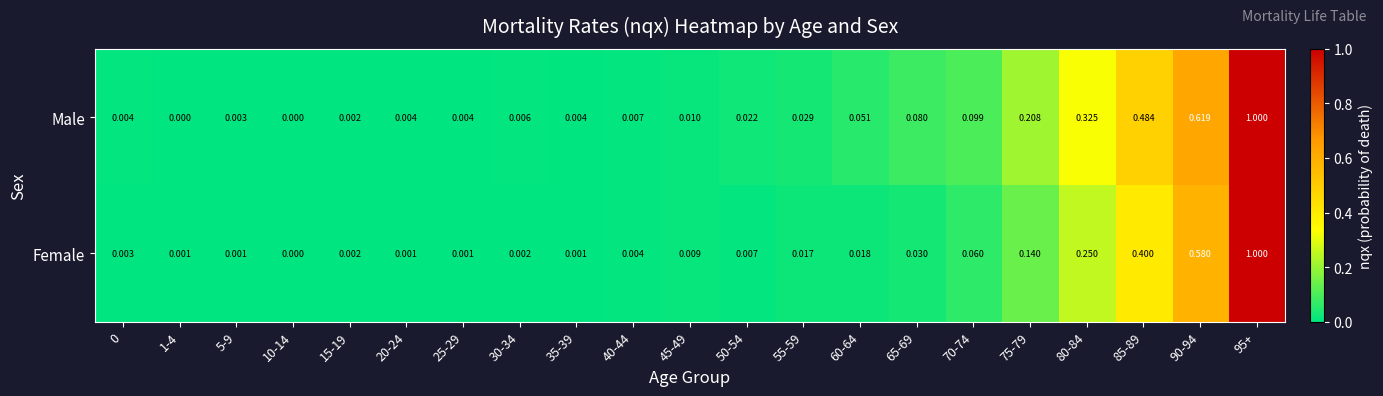

Is the value of Male at 0 greater than the value of Female at 45-49?

No